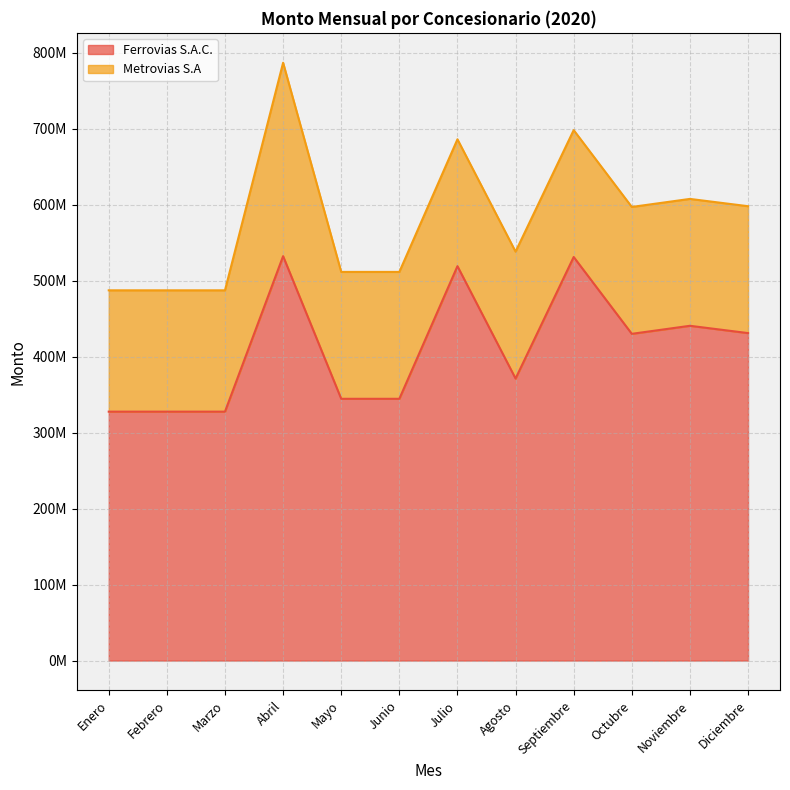

What is the smallest value displayed?

327669762